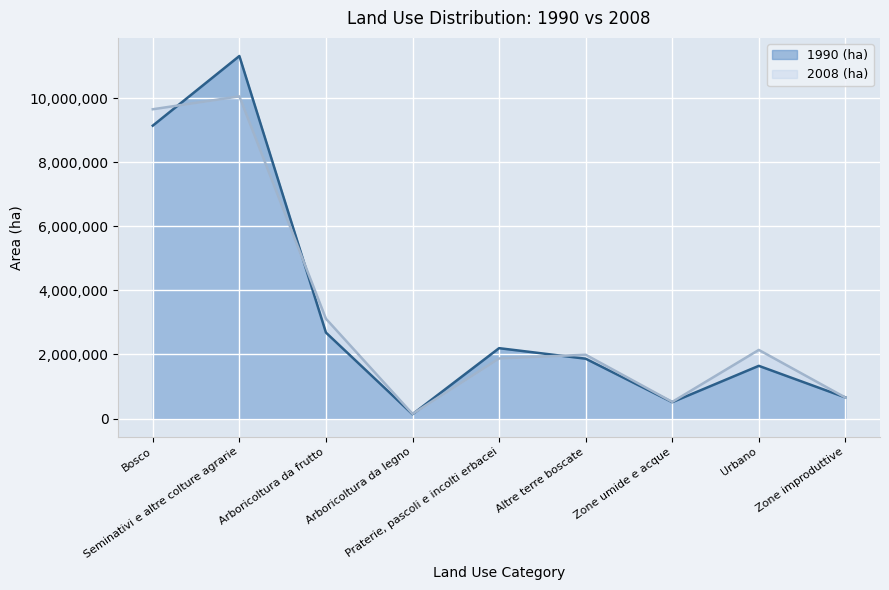

Rank the series at Zone umide e acque from lowest to highest value.

1990 (ha), 2008 (ha)